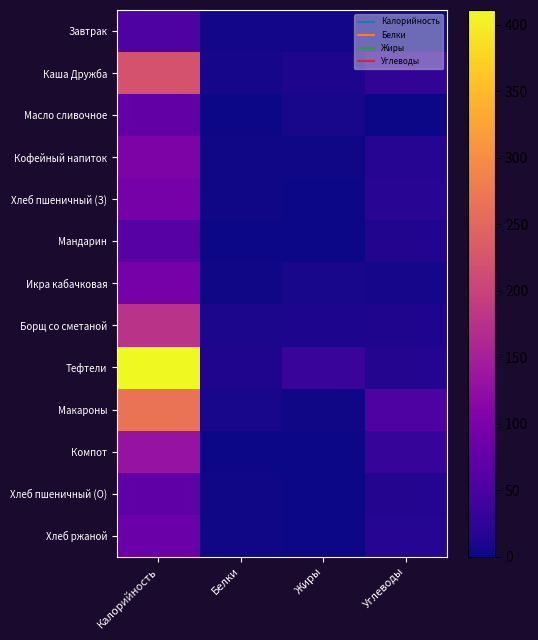

What is the greatest value displayed?

411